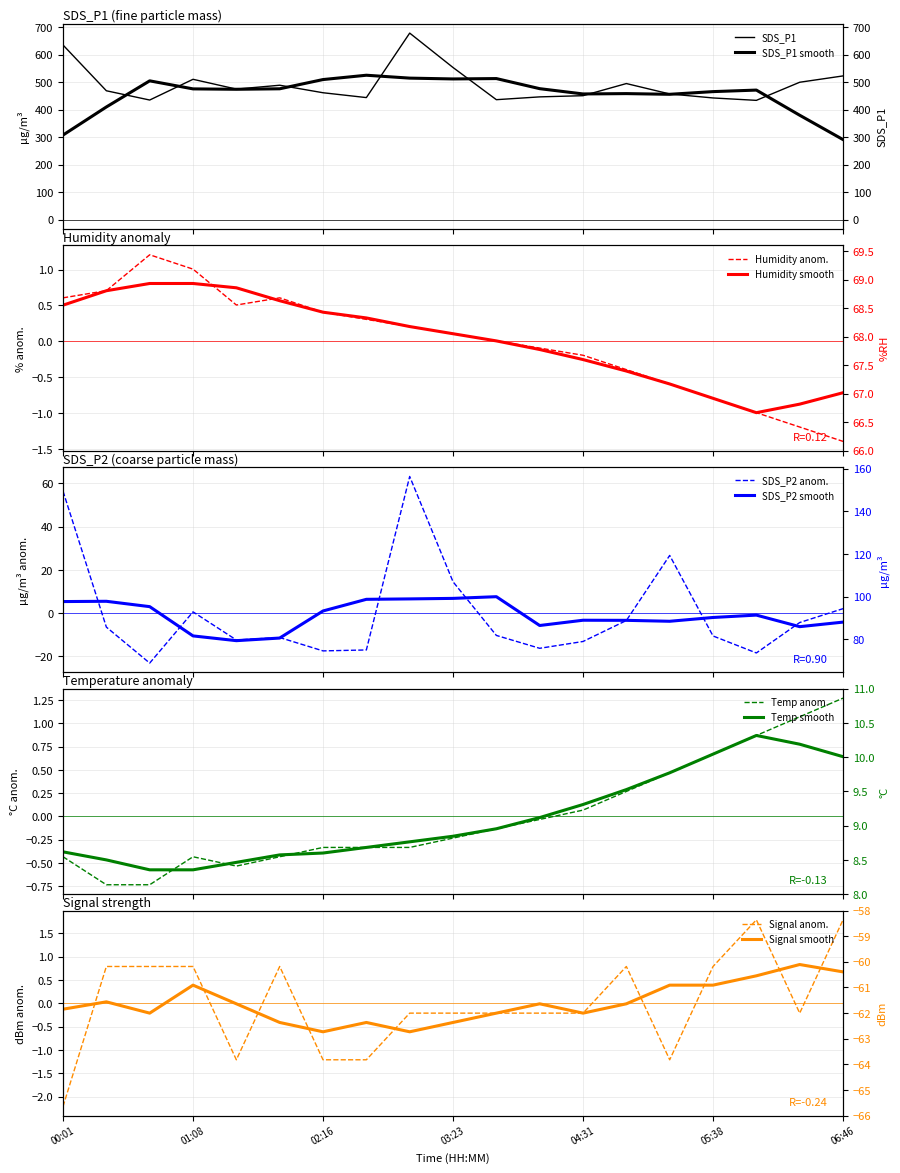

Is the value of Temp at Humidity greater than the value of SDS_P1 at Humidity?

No